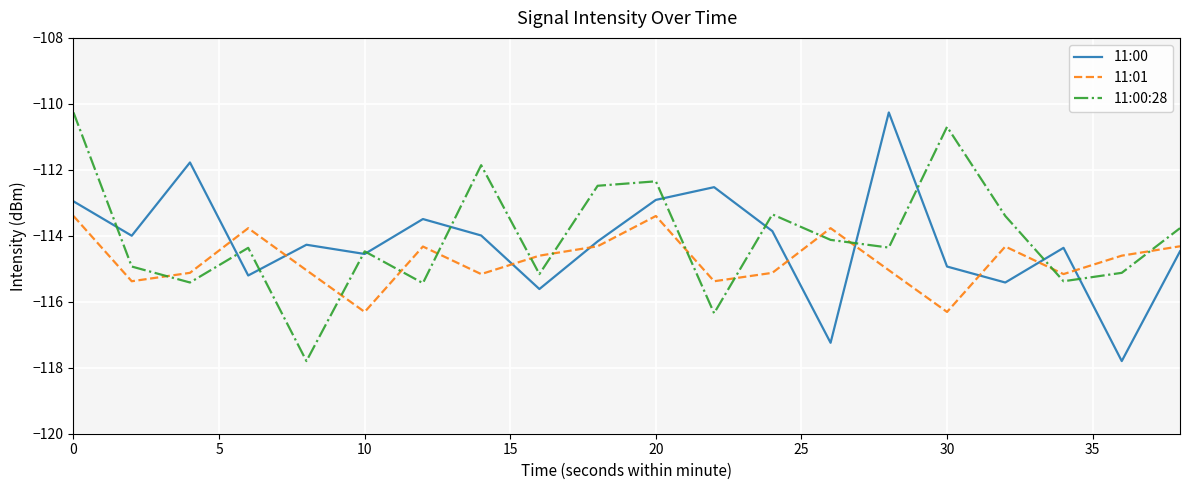

List the series in order of their overall mean, lowest first.

11:01, 11:00, 11:00:28